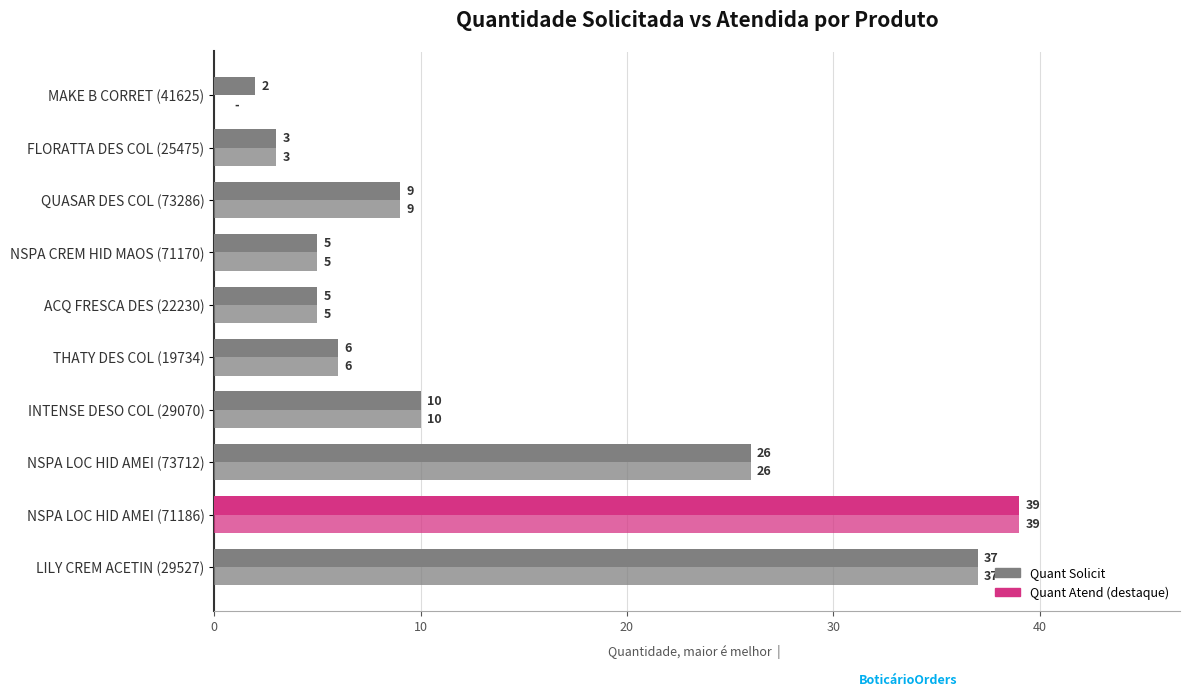

Count the number of categories in the chart.

10